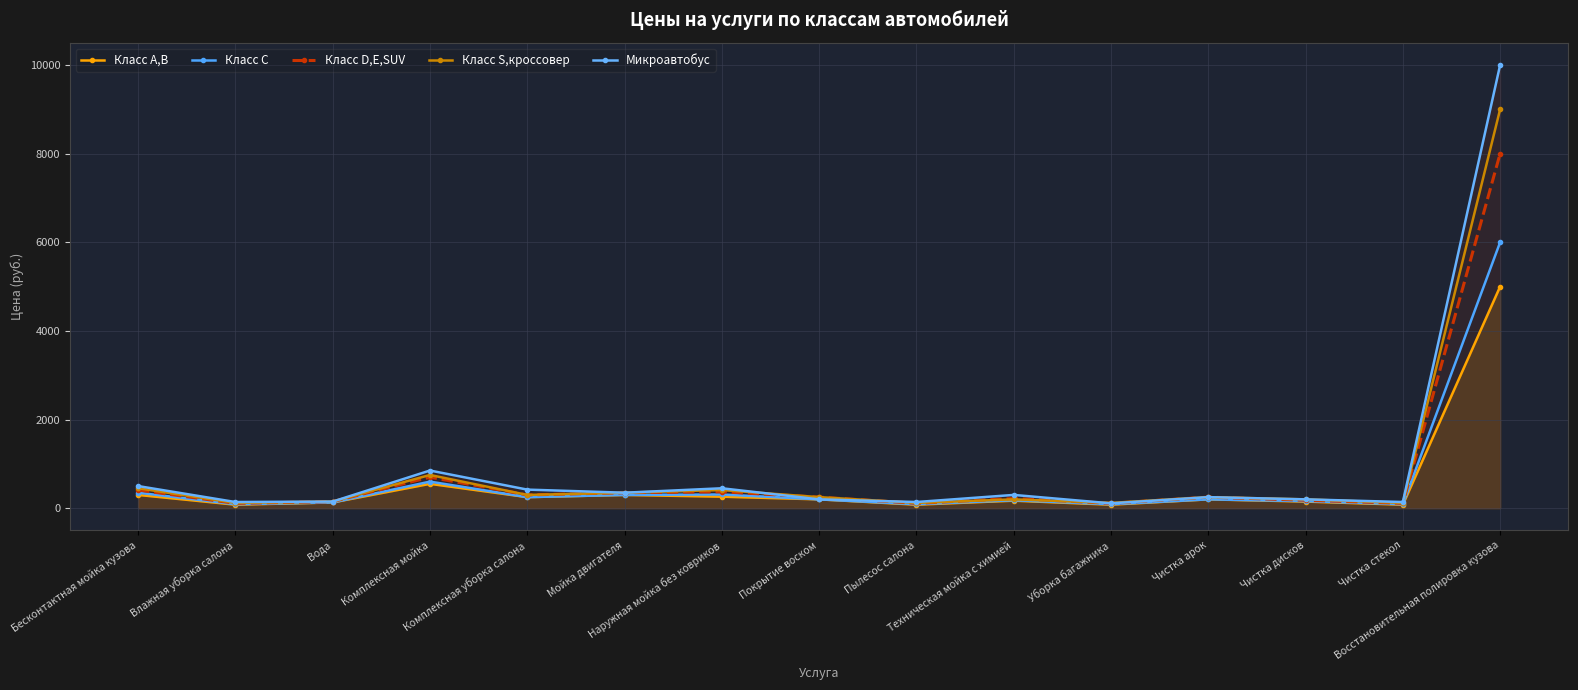

What is the sum of the Класс D,E,SUV values at Пылесос салона and Мойка двигателя?

460